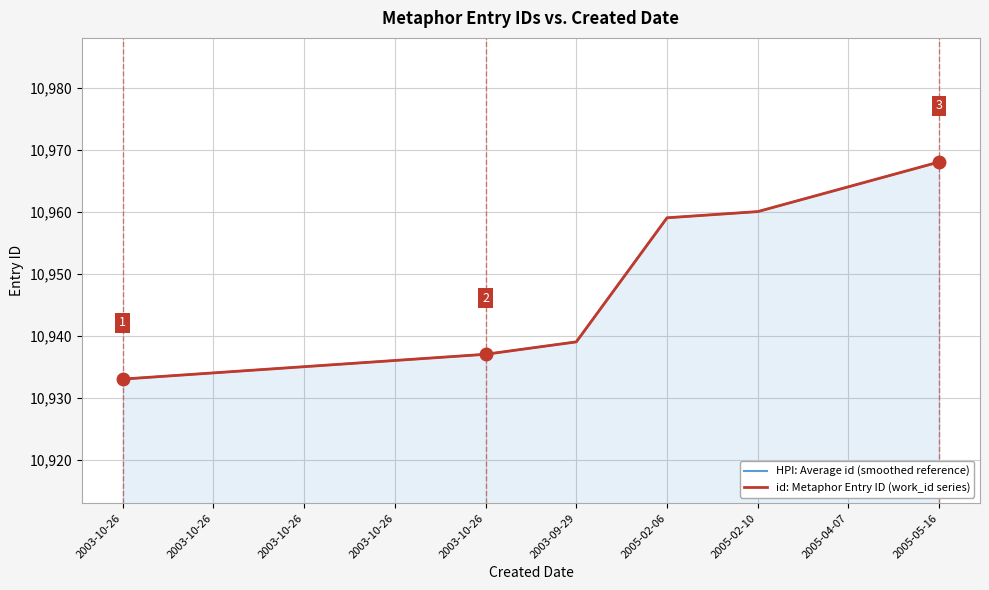

True or false: id: Metaphor Entry ID (work_id series) and HPI: Average id (smoothed reference) cross at least once.

False